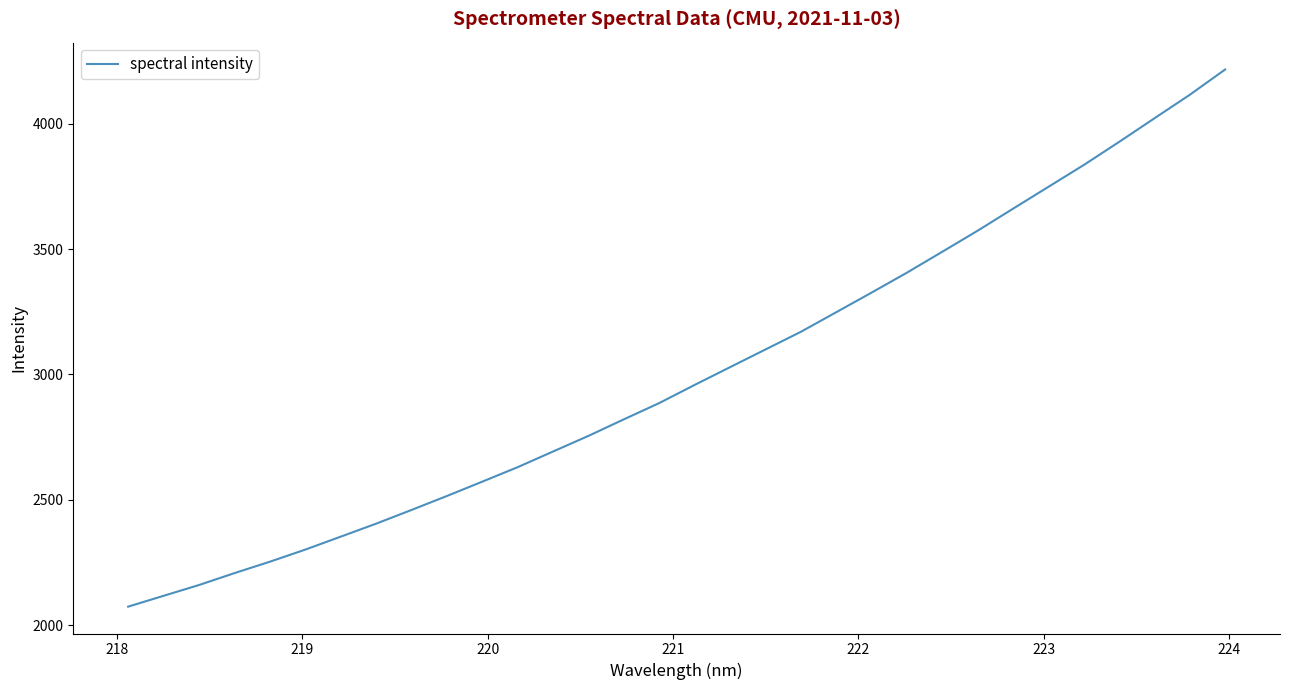

What is the minimum value shown in the chart?

2074.1